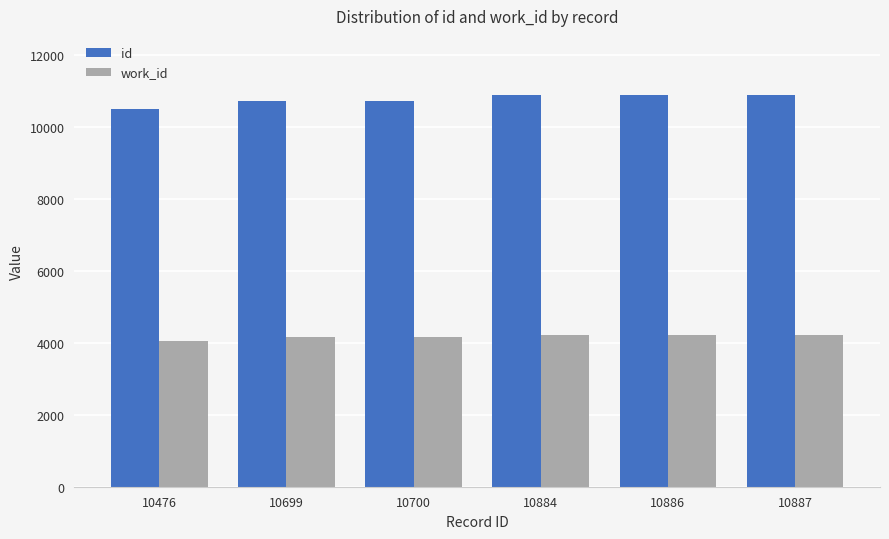

Rank the series at 10884 from lowest to highest value.

work_id, id